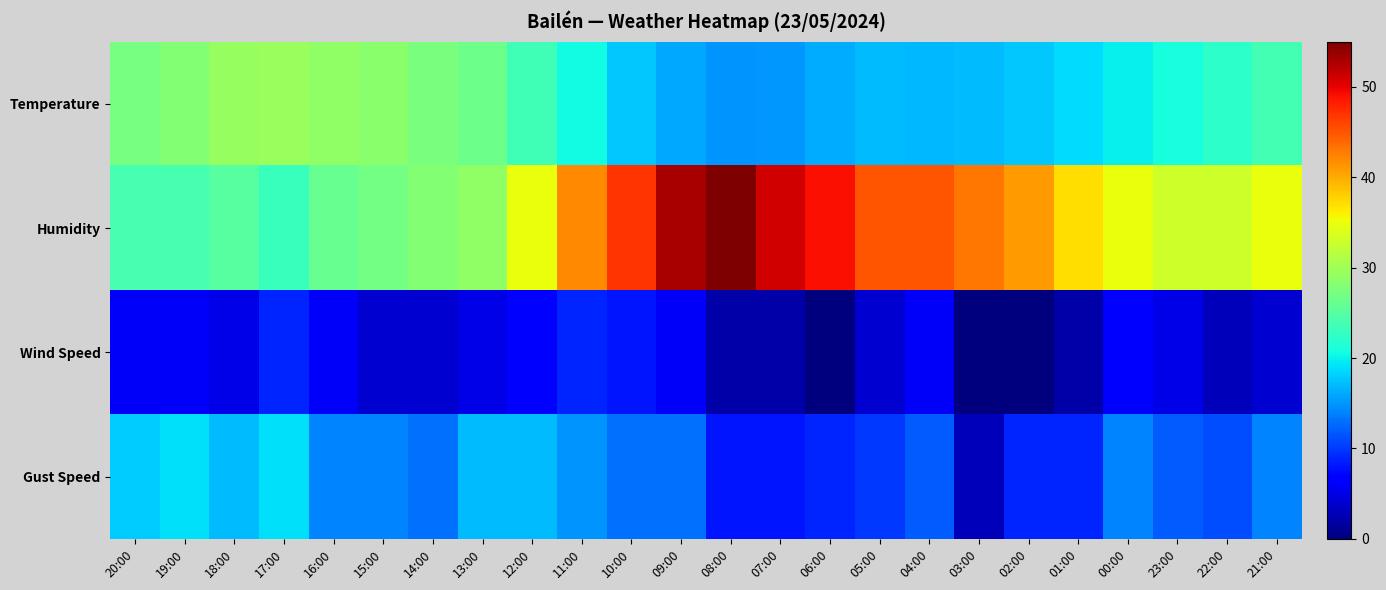

Between 07:00 and 01:00, which is larger?

01:00